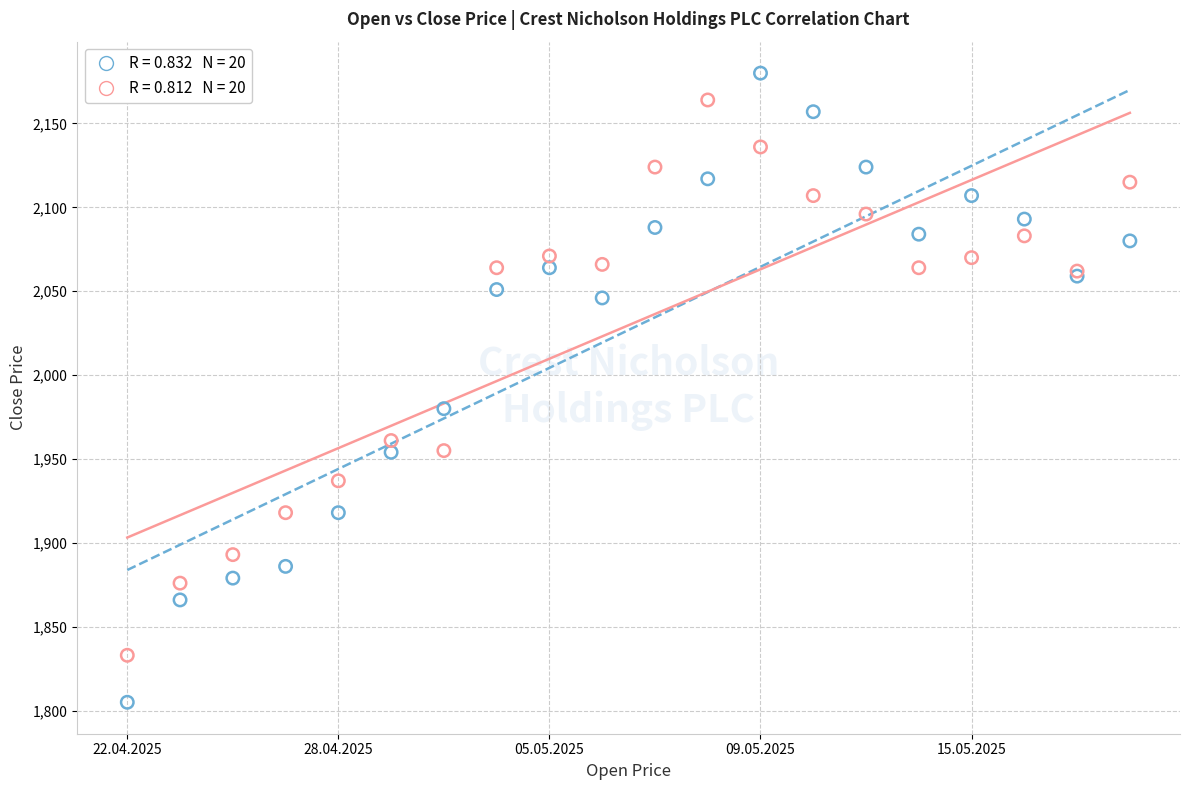

Across all series, what Y value is closest to 1992?

1980